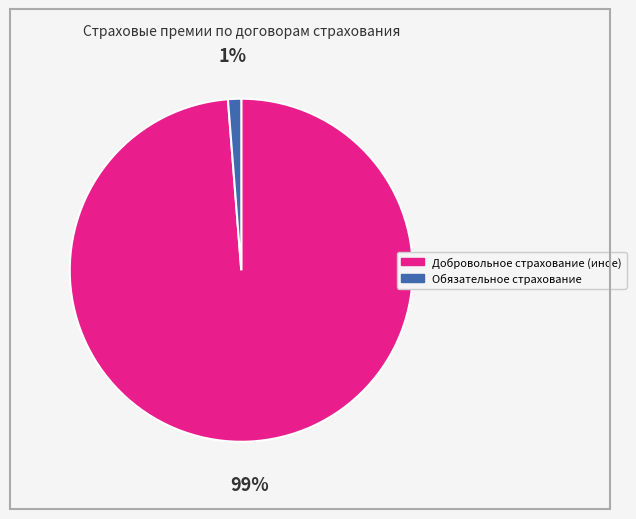

What percentage is the Обязательное страхование slice, to the nearest percent?

1%